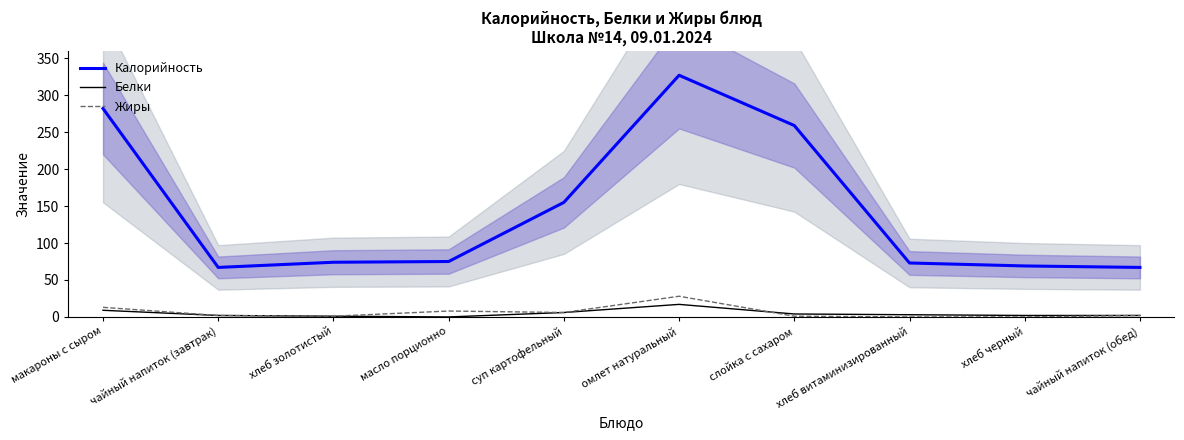

In Жиры, how many points are lower than both neighbors (excluding endpoints)?

2